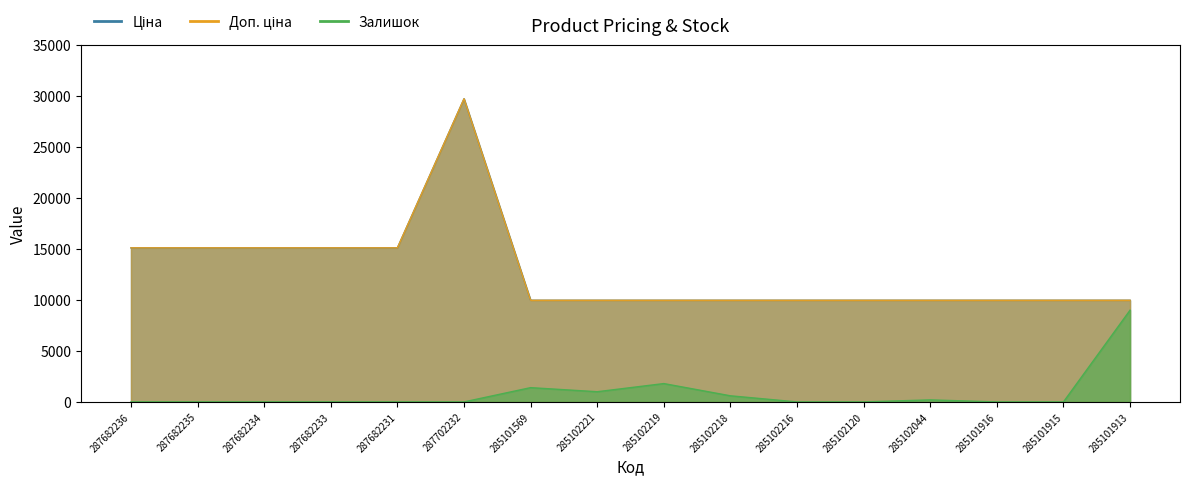

At which category is the sum across all series the highest?

287702232